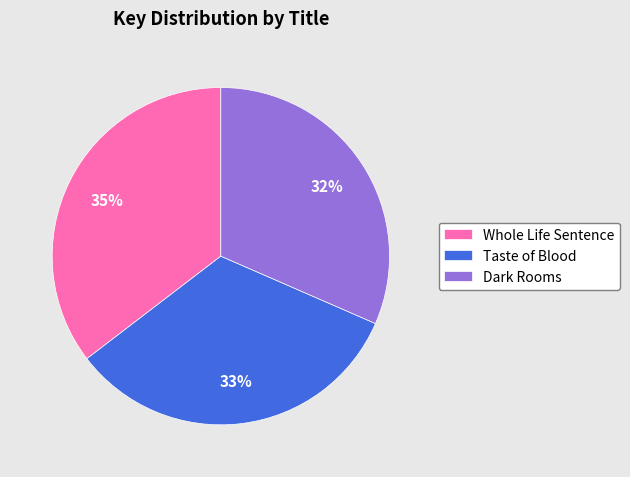

To the nearest percent, what is the difference between the Whole Life Sentence and Taste of Blood slice percentages?

2%